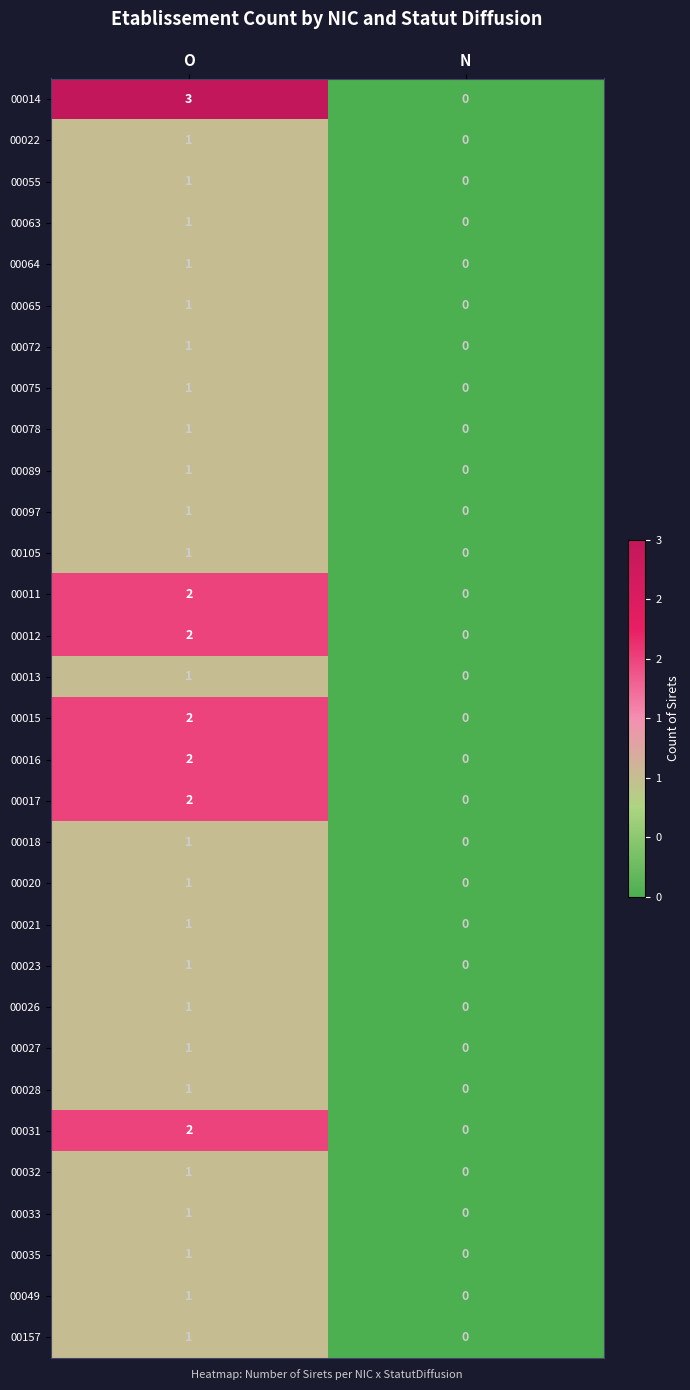

The value of 00105 at O is 2. True or false?

False